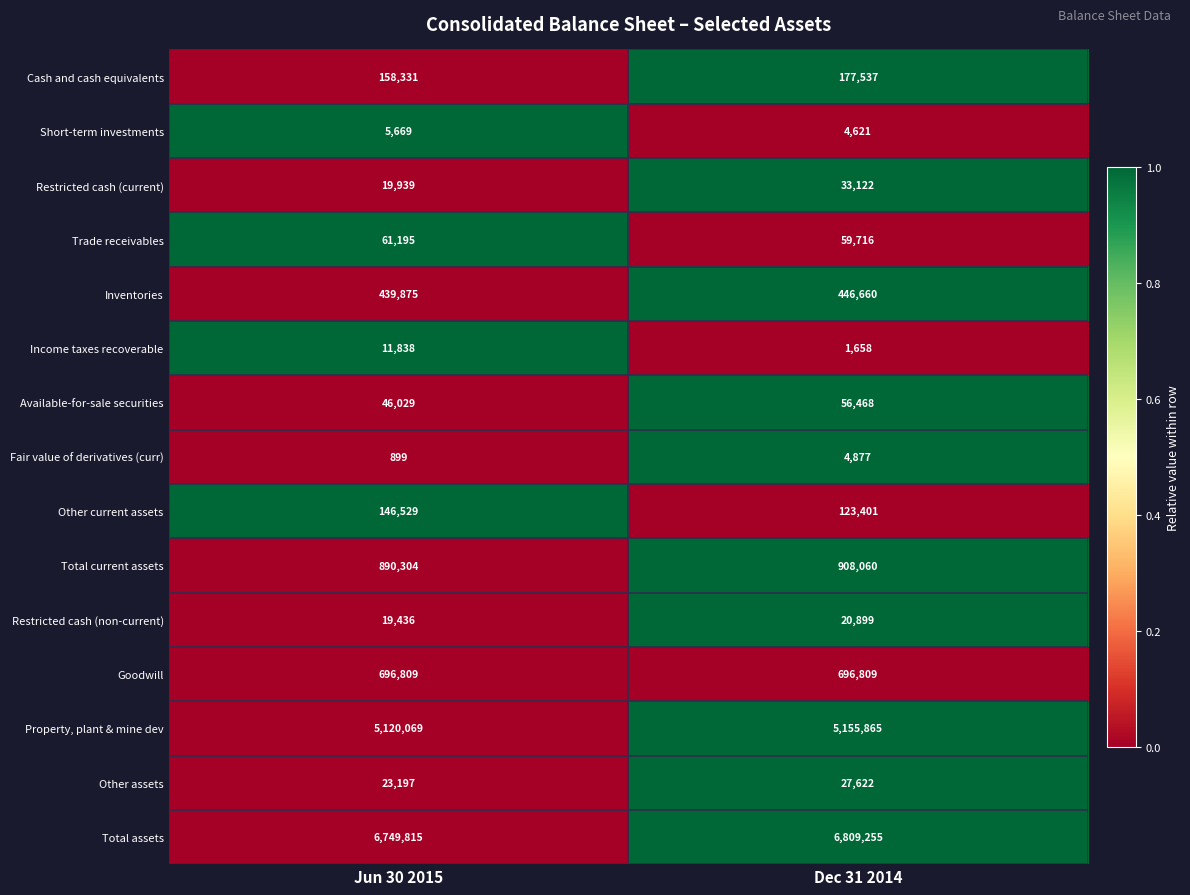

Reading right to left, extract all data points from this chart.

Cash and cash equivalents: Dec 31 2014=177537	Jun 30 2015=158331
Short-term investments: Dec 31 2014=4621	Jun 30 2015=5669
Restricted cash (current): Dec 31 2014=33122	Jun 30 2015=19939
Trade receivables: Dec 31 2014=59716	Jun 30 2015=61195
Inventories: Dec 31 2014=446660	Jun 30 2015=439875
Income taxes recoverable: Dec 31 2014=1658	Jun 30 2015=11838
Available-for-sale securities: Dec 31 2014=56468	Jun 30 2015=46029
Fair value of derivatives (curr): Dec 31 2014=4877	Jun 30 2015=899
Other current assets: Dec 31 2014=123401	Jun 30 2015=146529
Total current assets: Dec 31 2014=908060	Jun 30 2015=890304
Restricted cash (non-current): Dec 31 2014=20899	Jun 30 2015=19436
Goodwill: Dec 31 2014=696809	Jun 30 2015=696809
Property, plant & mine dev: Dec 31 2014=5155865	Jun 30 2015=5120069
Other assets: Dec 31 2014=27622	Jun 30 2015=23197
Total assets: Dec 31 2014=6809255	Jun 30 2015=6749815